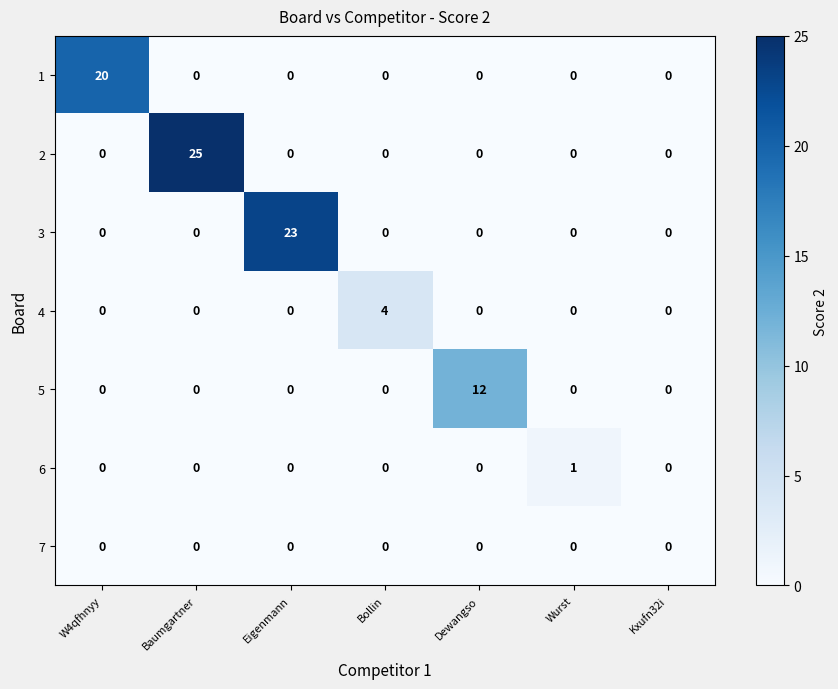

Is it true that 4 equals 0 at Baumgartner?

True